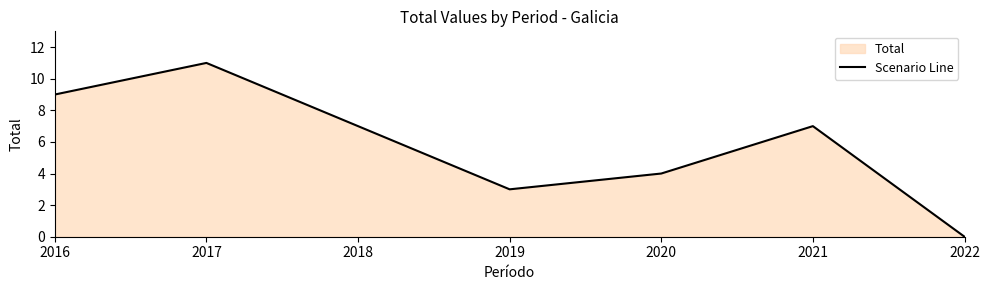

Reading right to left, transcribe all the data shown in this chart.

0	7	4	3	7	11	9